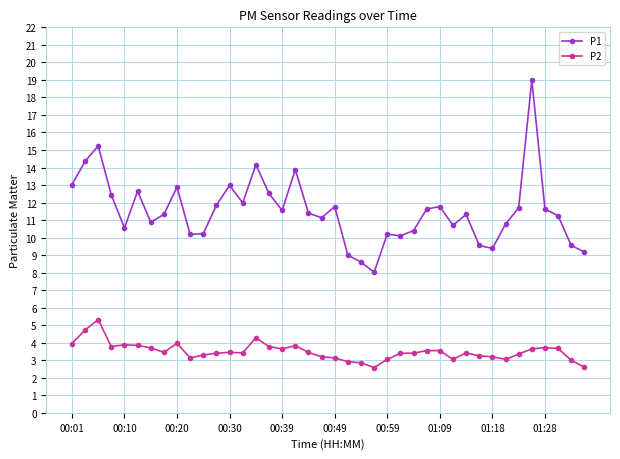

What is the value of the P1 point at the 18th from the left?

13.9